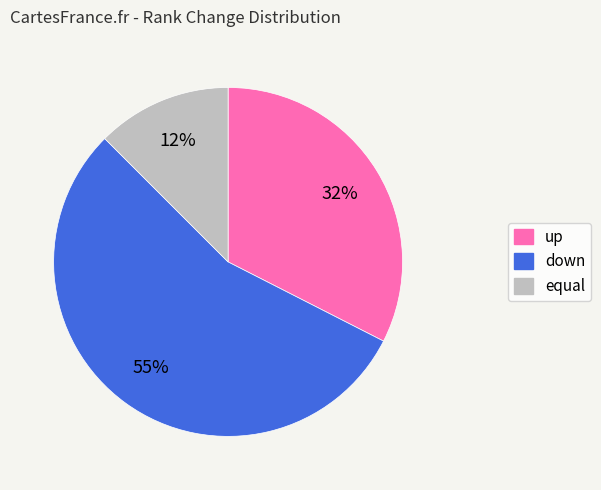

Which category has the smallest portion of the pie?

equal